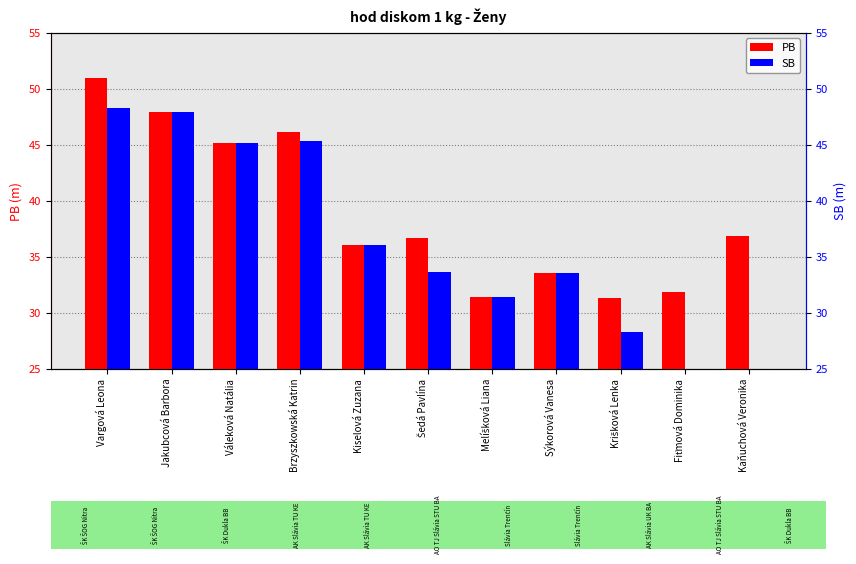

Rank the series by their maximum value, from lowest to highest.

SB, PB